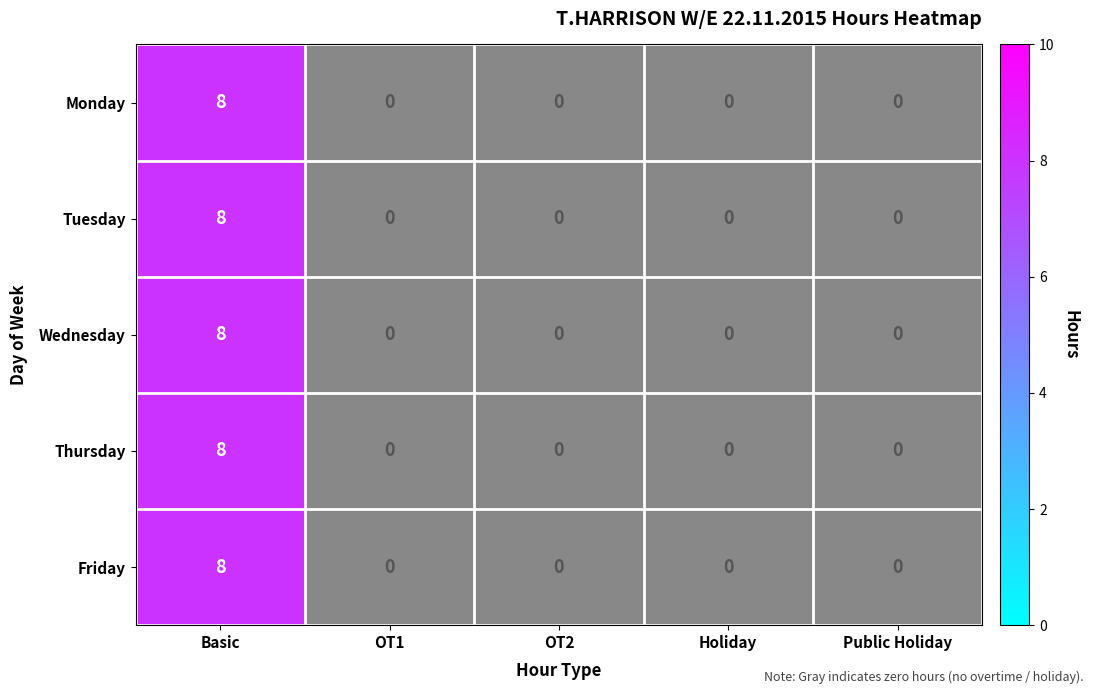

Is the value of Friday at Holiday greater than the value of Monday at Basic?

No